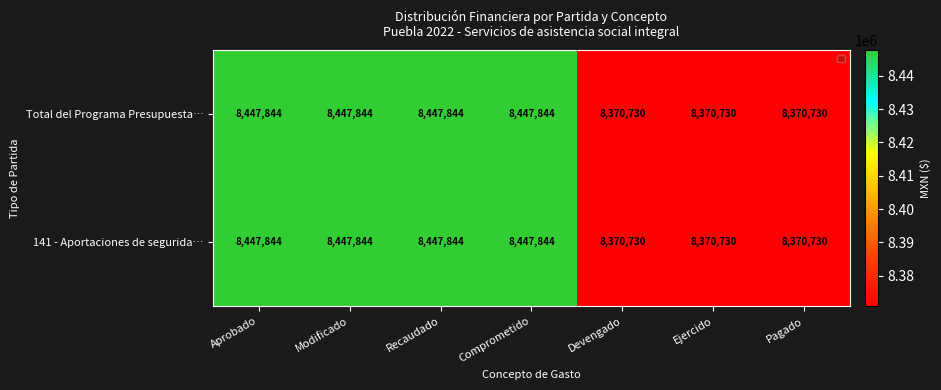

Is the value of Total del Programa Presupuesta… at Ejercido greater than the value of 141 - Aportaciones de segurida… at Aprobado?

No